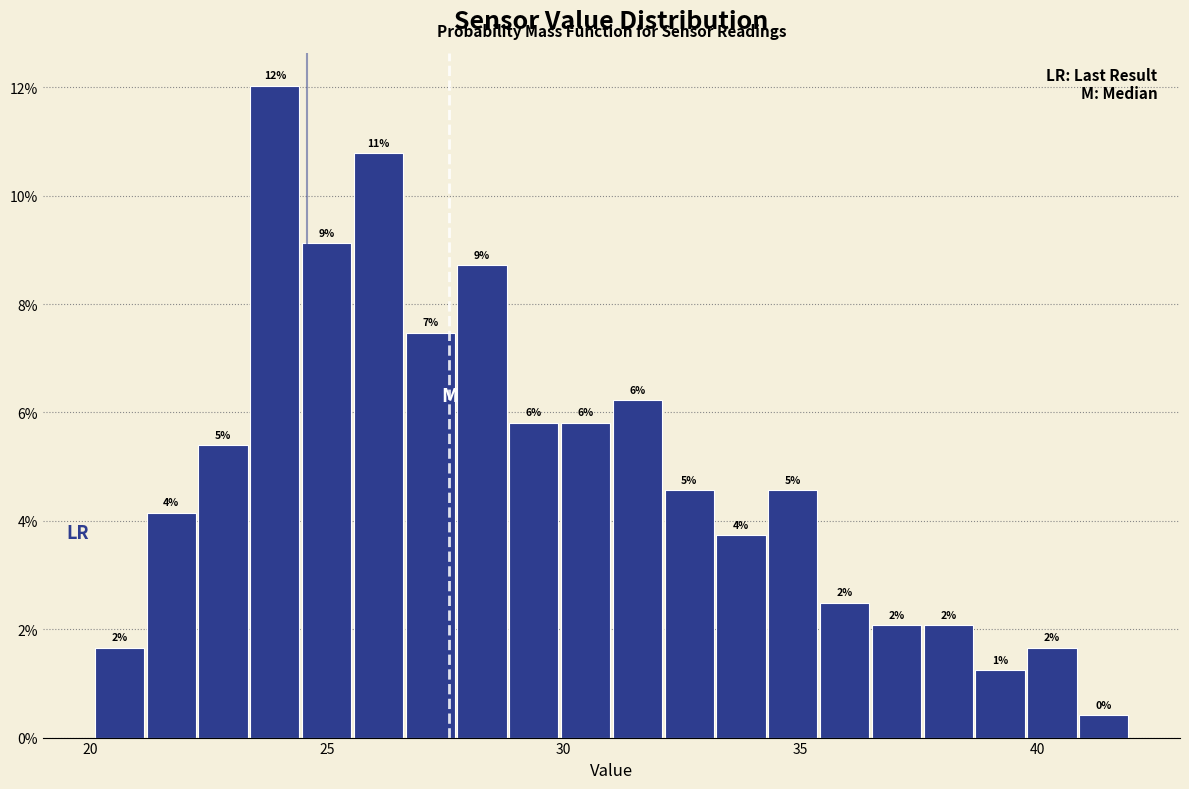

Around what value on the x-axis is the tallest bar? Give the approximate position of its centre, as read against the axis.

24.0